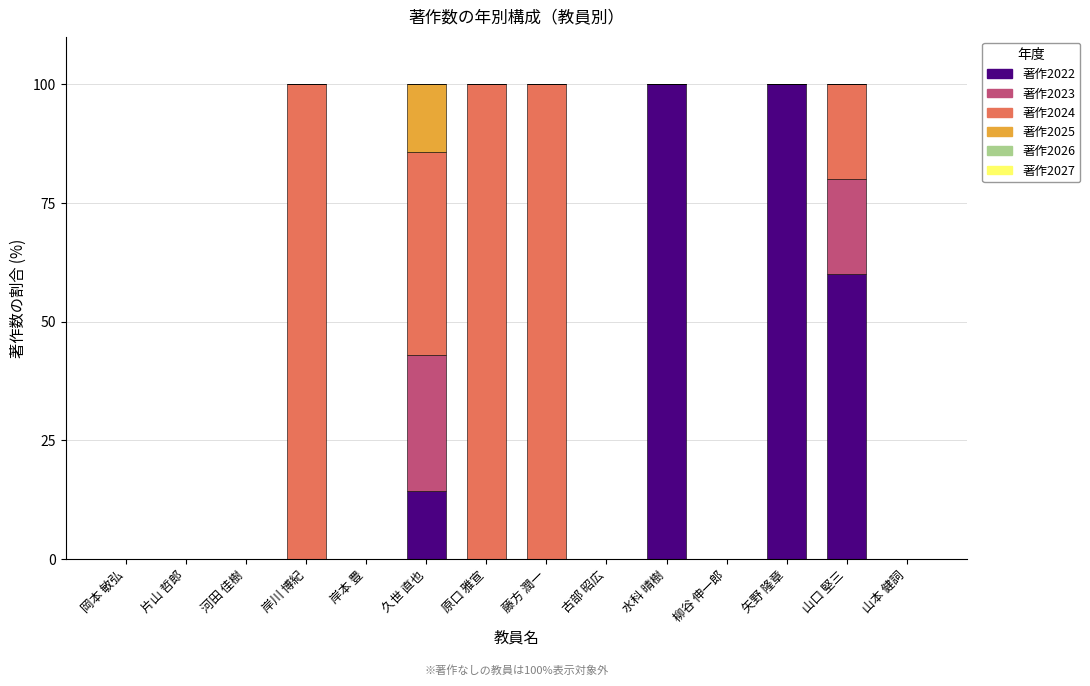

Where is 著作2022 nearest to the value 50?

山口 堅三